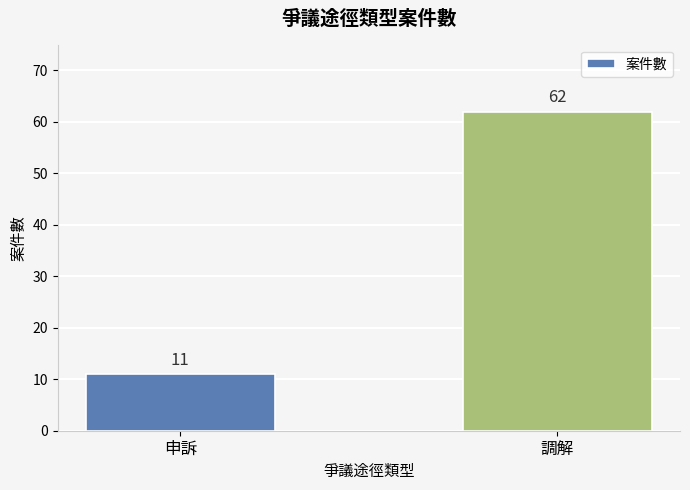

How many data points are less than 62?

1